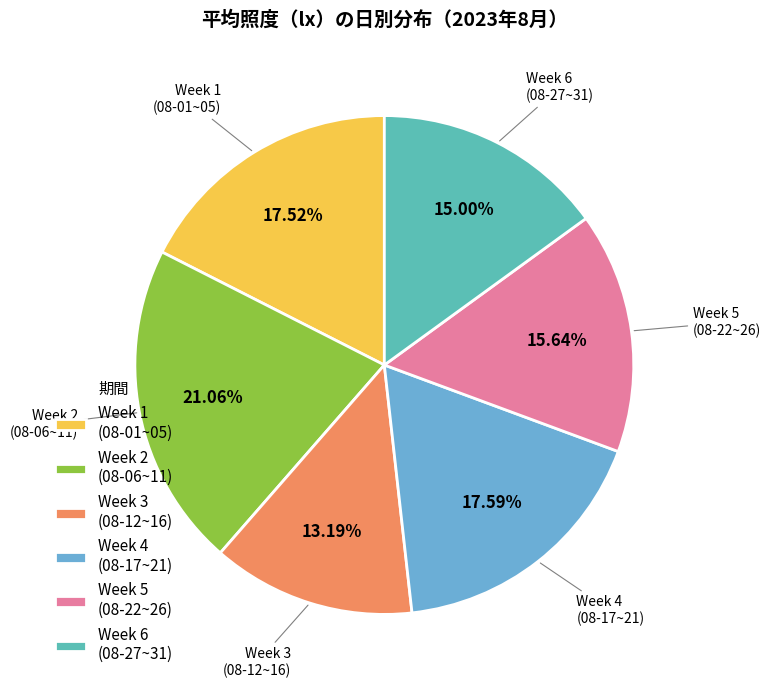

What is the largest slice in the pie chart?

Week 2 (08-06~11)